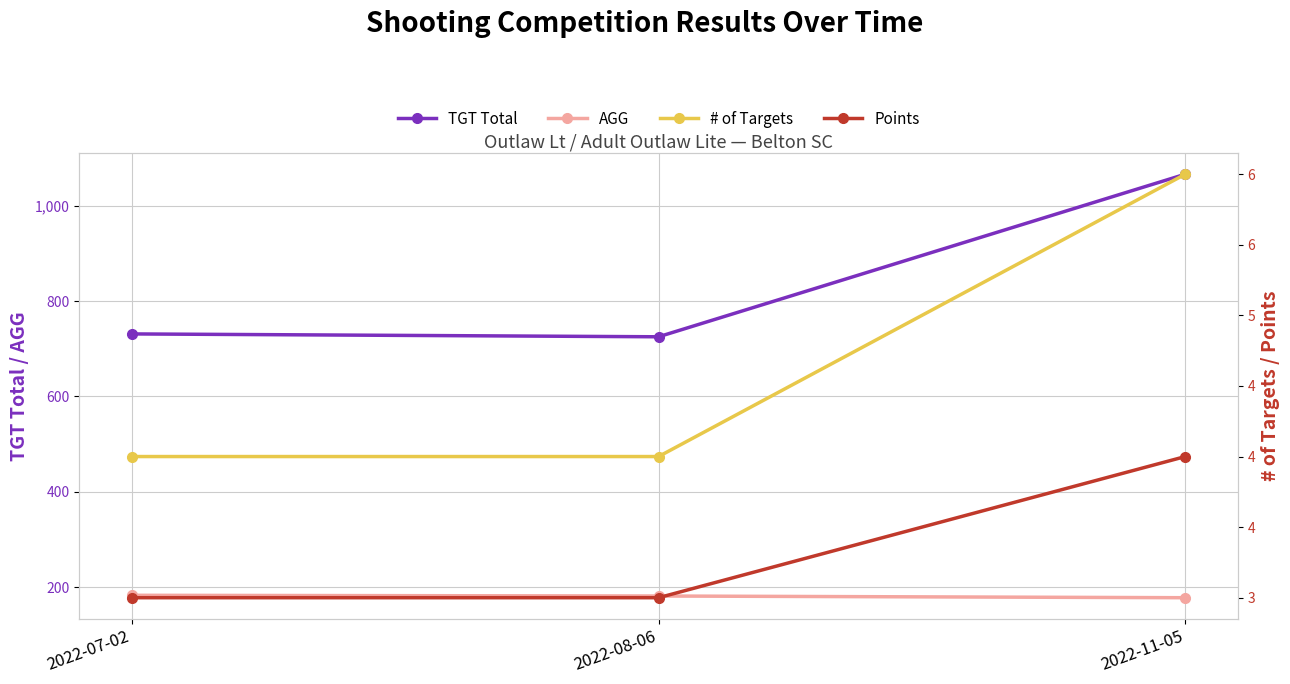

Does the chart display data point markers on the line(s)?

Yes